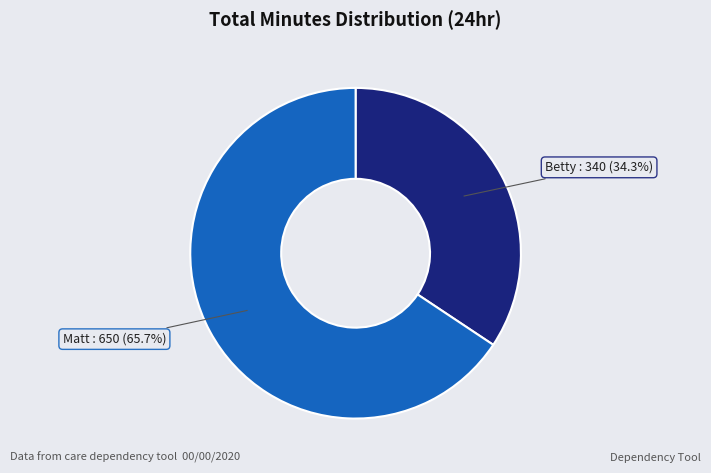

Combined, what portion of the pie is Matt and Betty?

100.0%